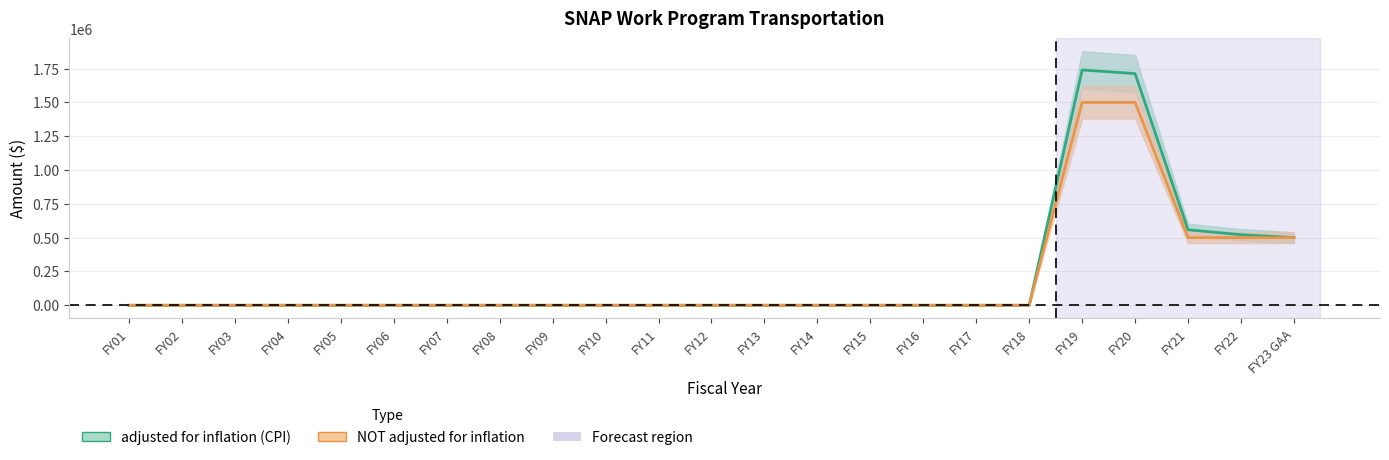

What is the label of the 20th point from the right?

FY04